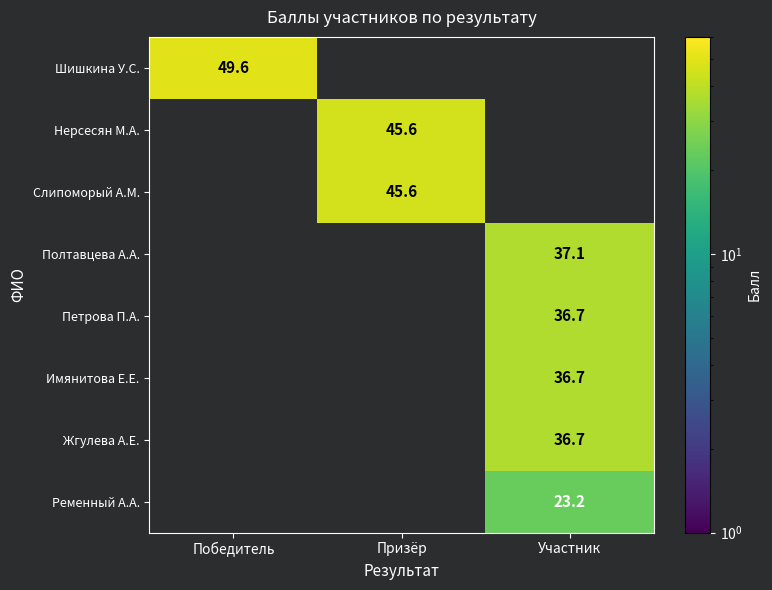

How many series are shown in this chart?

8